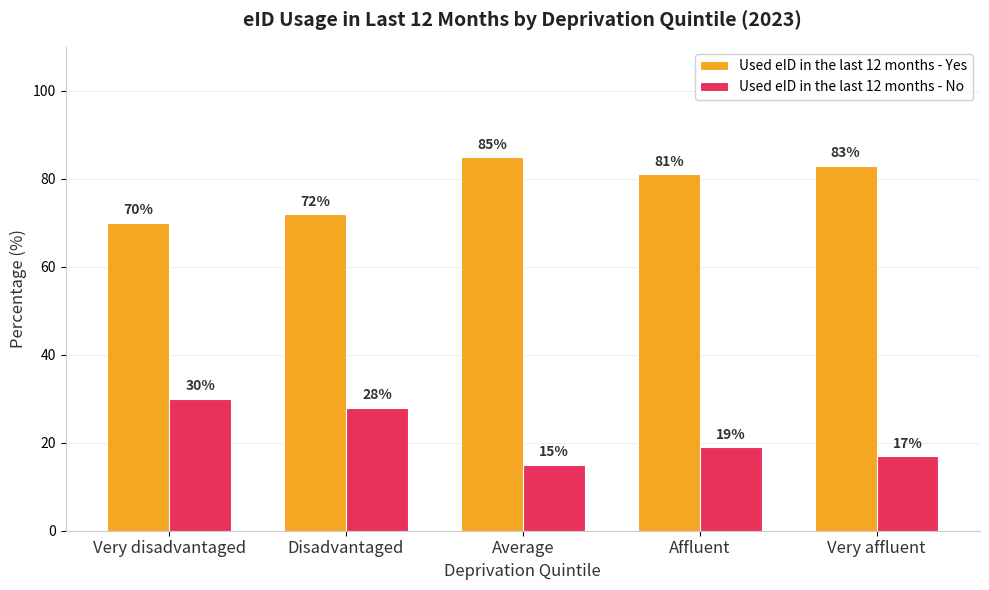

How many groups of bars are there?

5